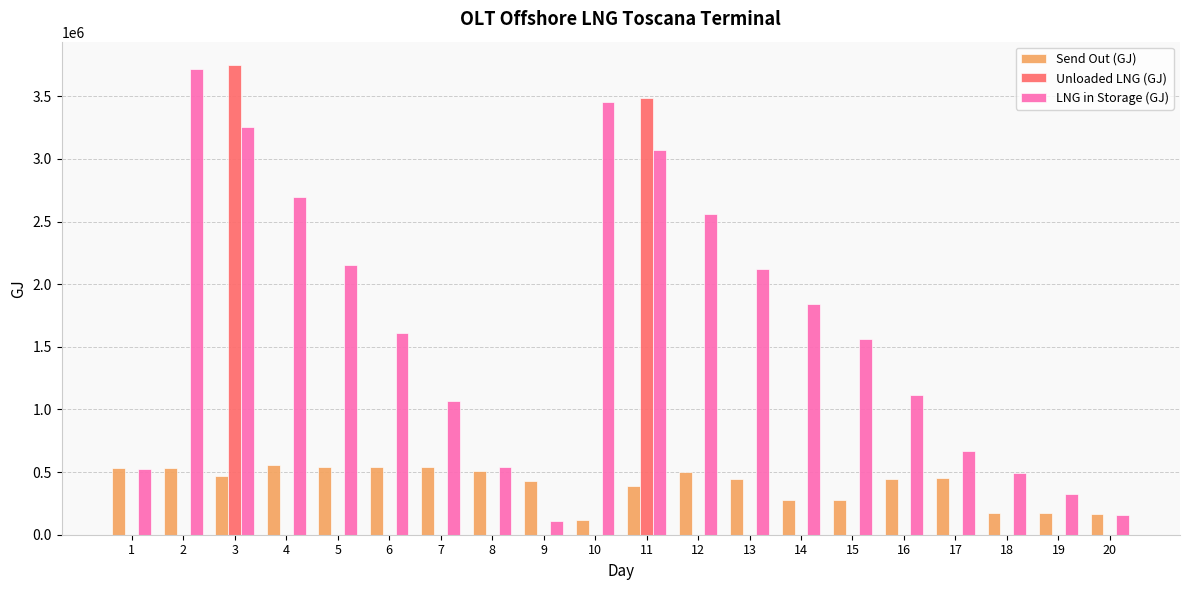

What is the highest value of the LNG in Storage (GJ) series?

3720083.4